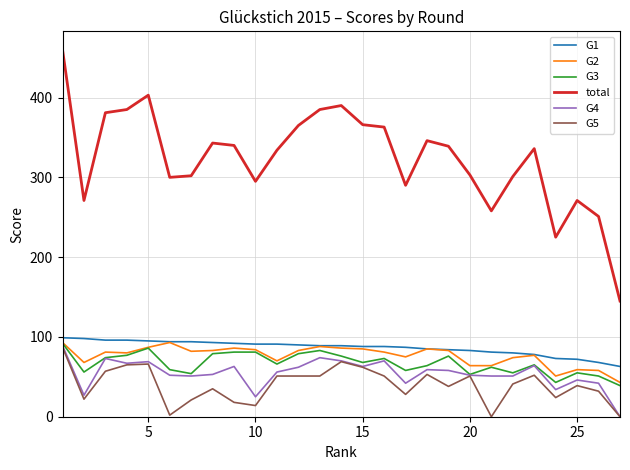

True or false: G4 and total cross at least once.

False